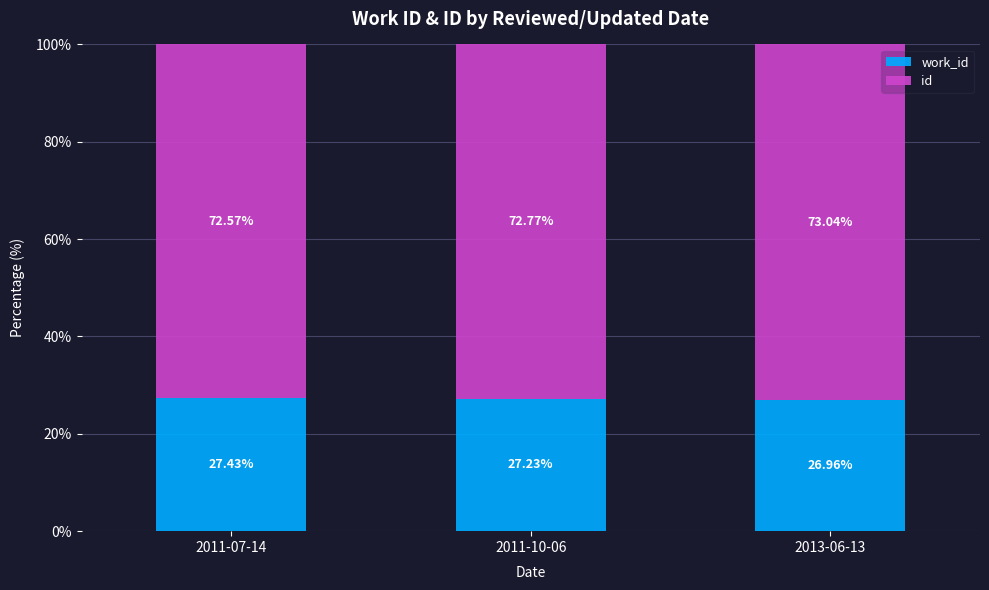

What is the total value across all series at 2011-07-14?

100.0